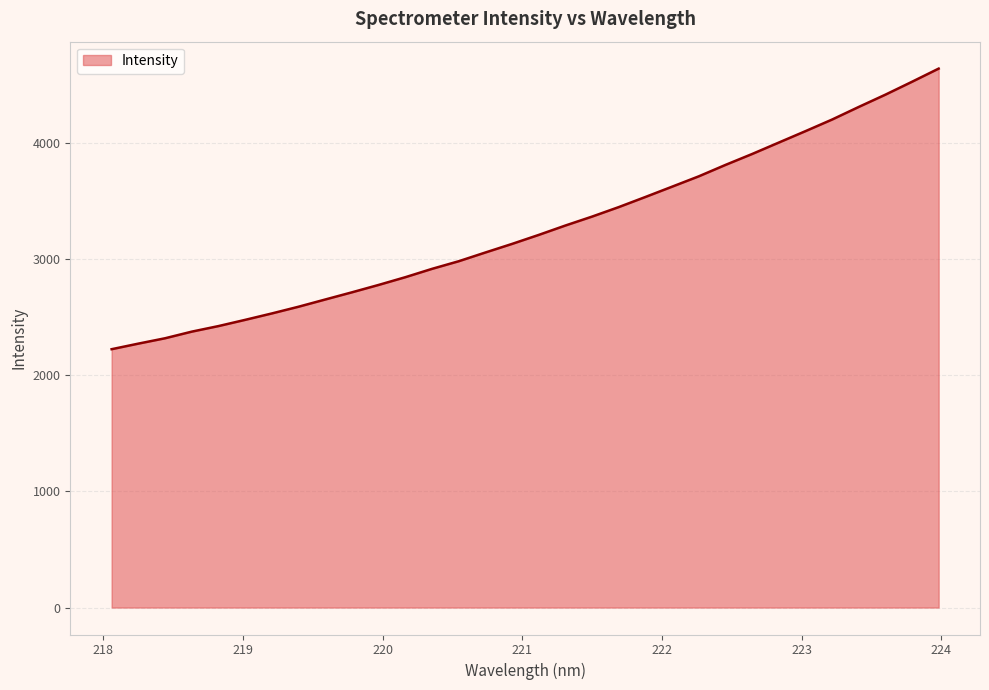

What is the minimum value shown in the chart?

2223.6